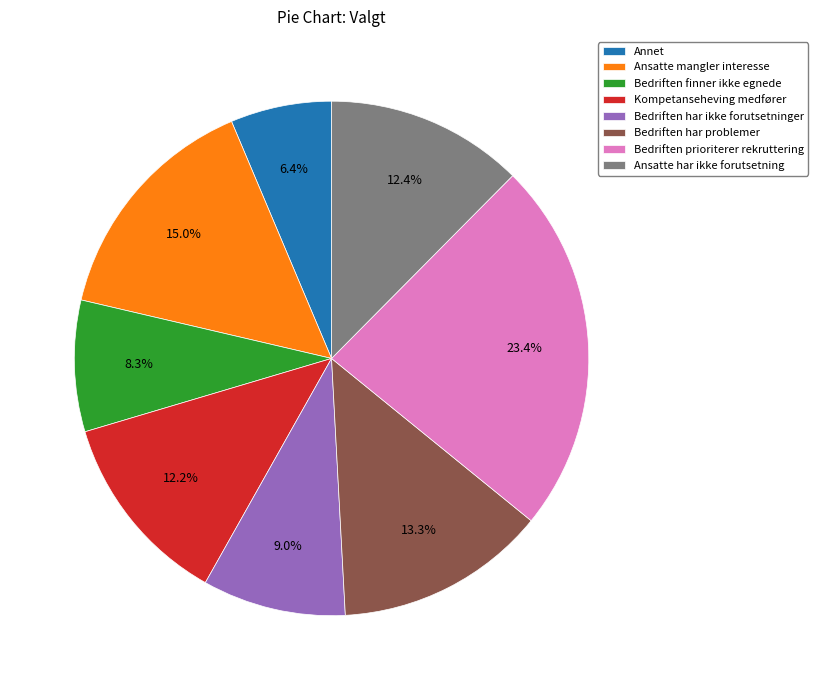

Does Bedriften har ikke forutsetninger represent more than half of the total?

No